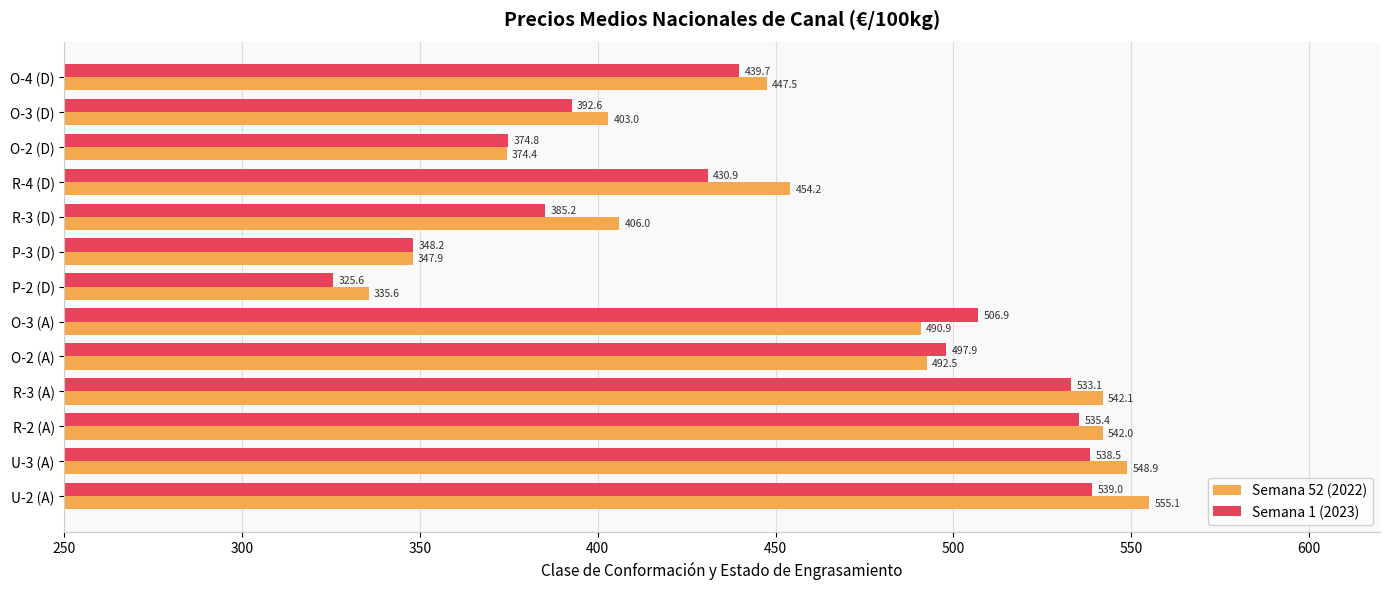

At which category does the chart reach its peak across all series?

U-2 (A)